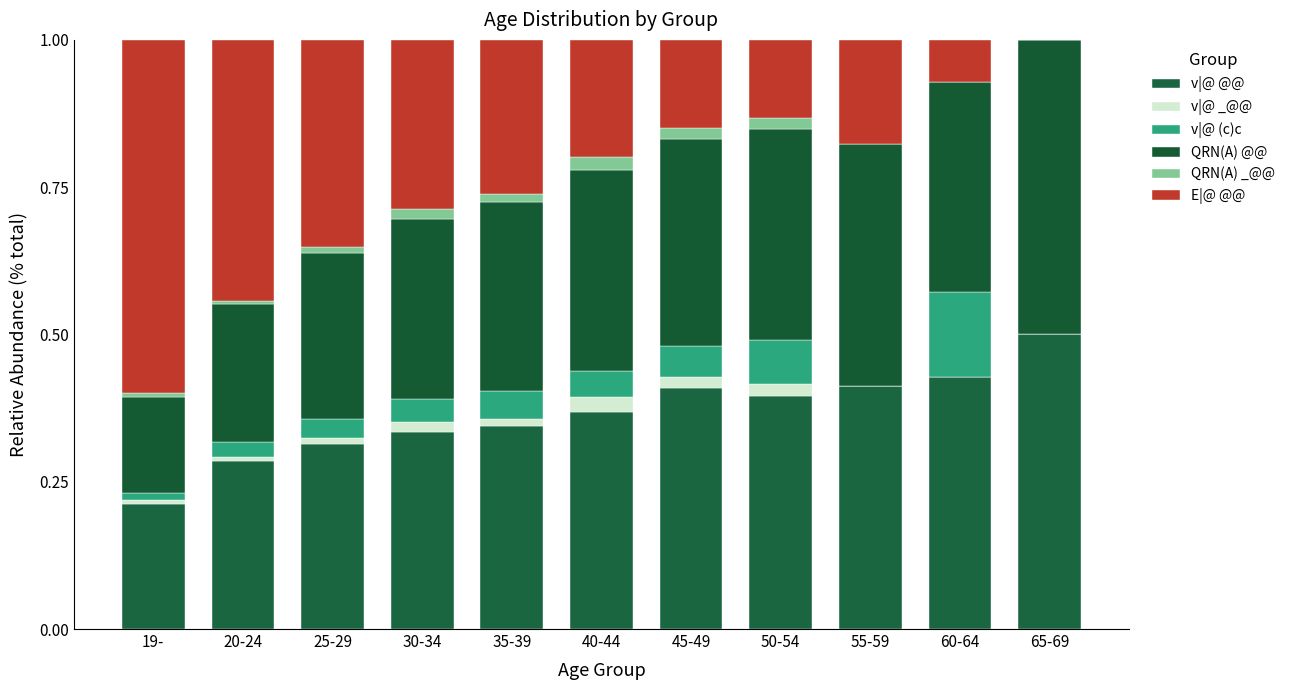

What are all the series names shown in the legend?

v|@ @@, v|@ _@@, v|@ (c)c, QRN(A) @@, QRN(A) _@@, E|@ @@